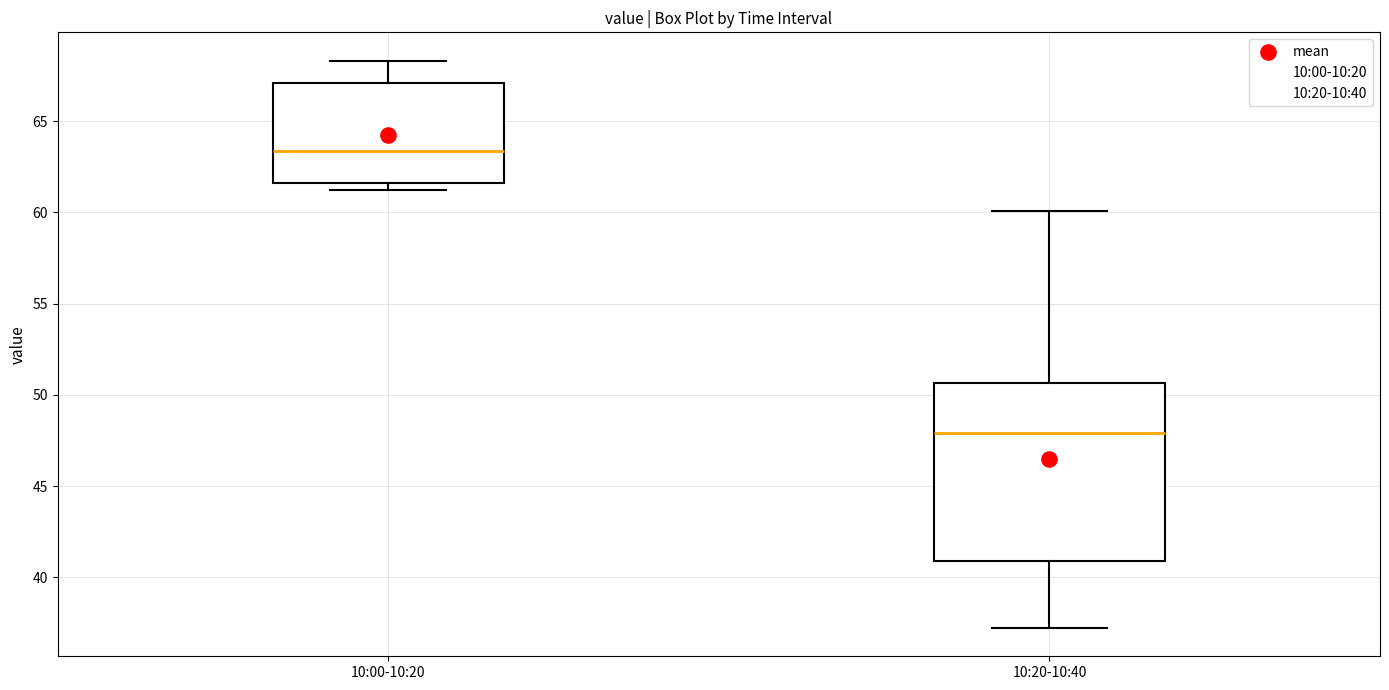

Reading left to right, read every box against the y-axis: the position of its median line, the range the box covers, and the ends of its whiskers. The values are not printed on the chart, so give them approximately, as read against the axis.

10:00-10:20: median 63.5, box 61.5 to 67.0, whiskers 61.0 to 68.5
10:20-10:40: median 48.0, box 41.0 to 50.5, whiskers 37.0 to 60.0